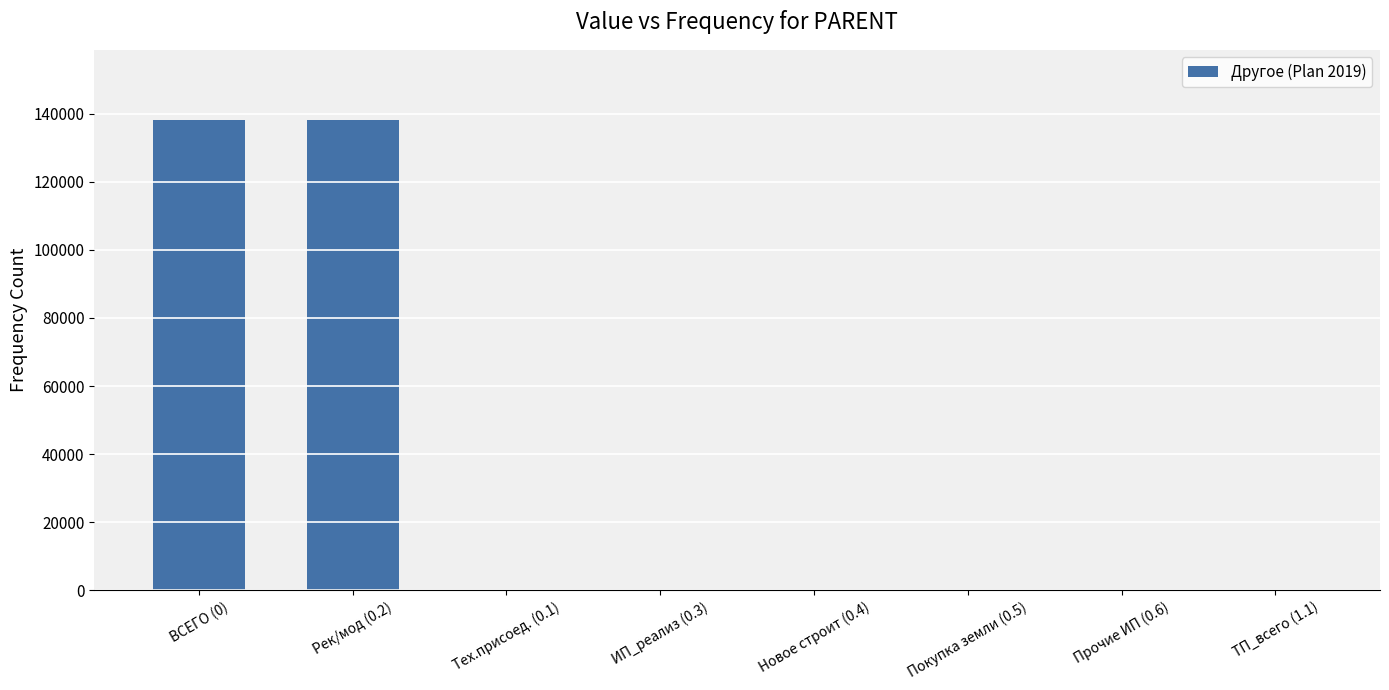

Is it true that the value at Новое строит (0.4) is -64706?

False